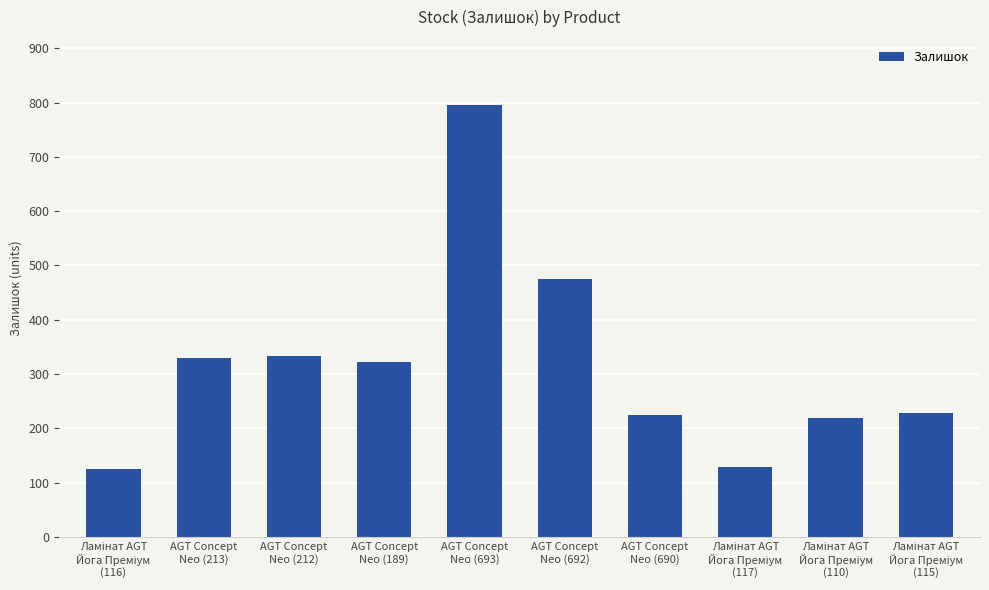

What is the minimum value shown in the chart?

125